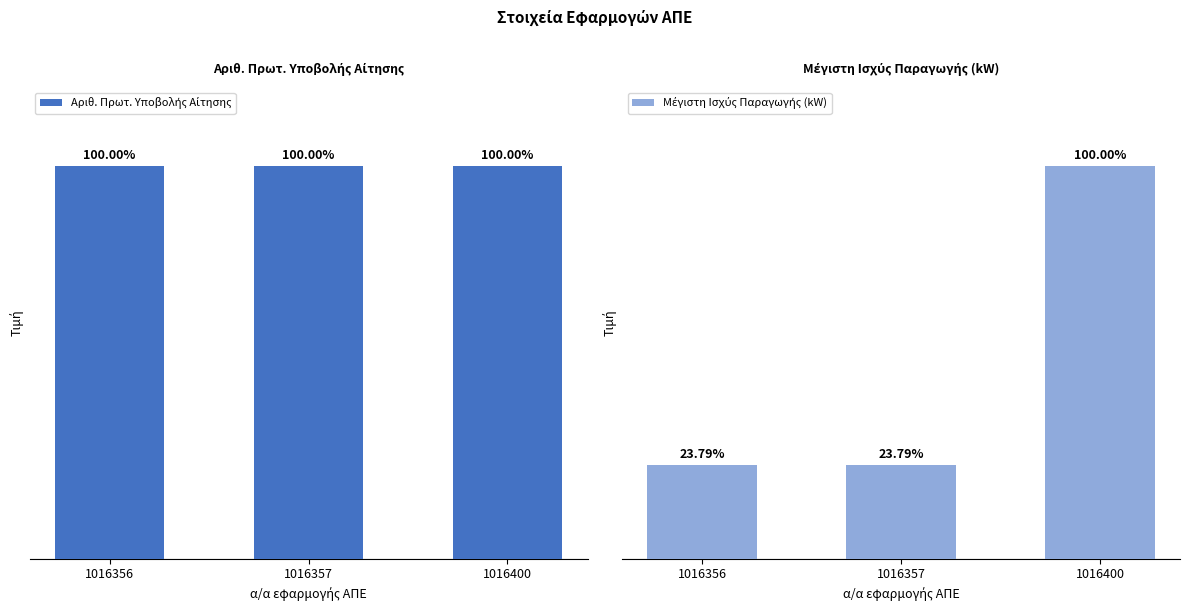

What is the sum of the Μέγιστη Ισχύς Παραγωγής (kW) values at 1016400 and 1016357?

5199